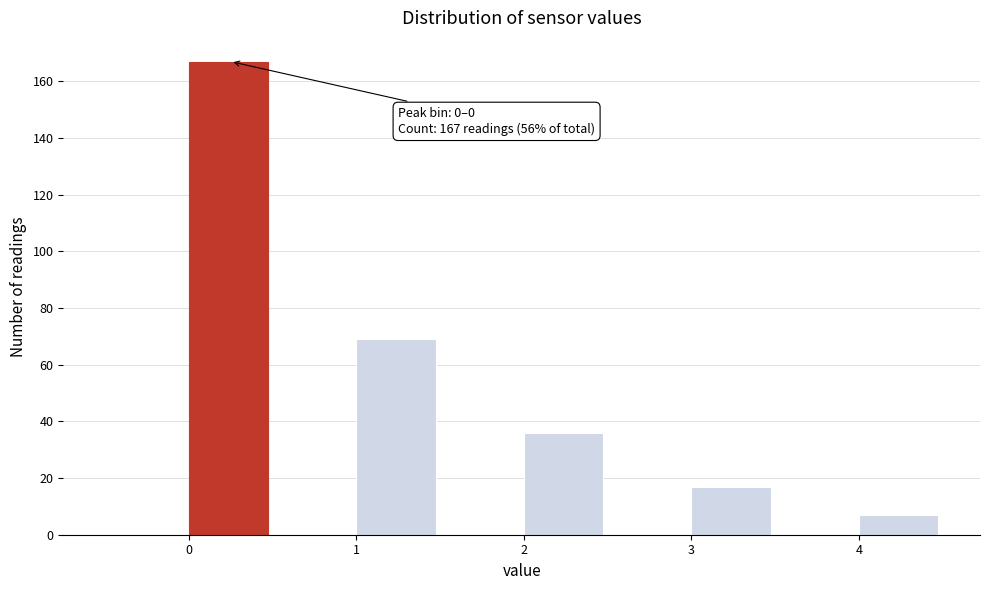

Which range on the x-axis has the tallest bar?

0.0 to 0.5